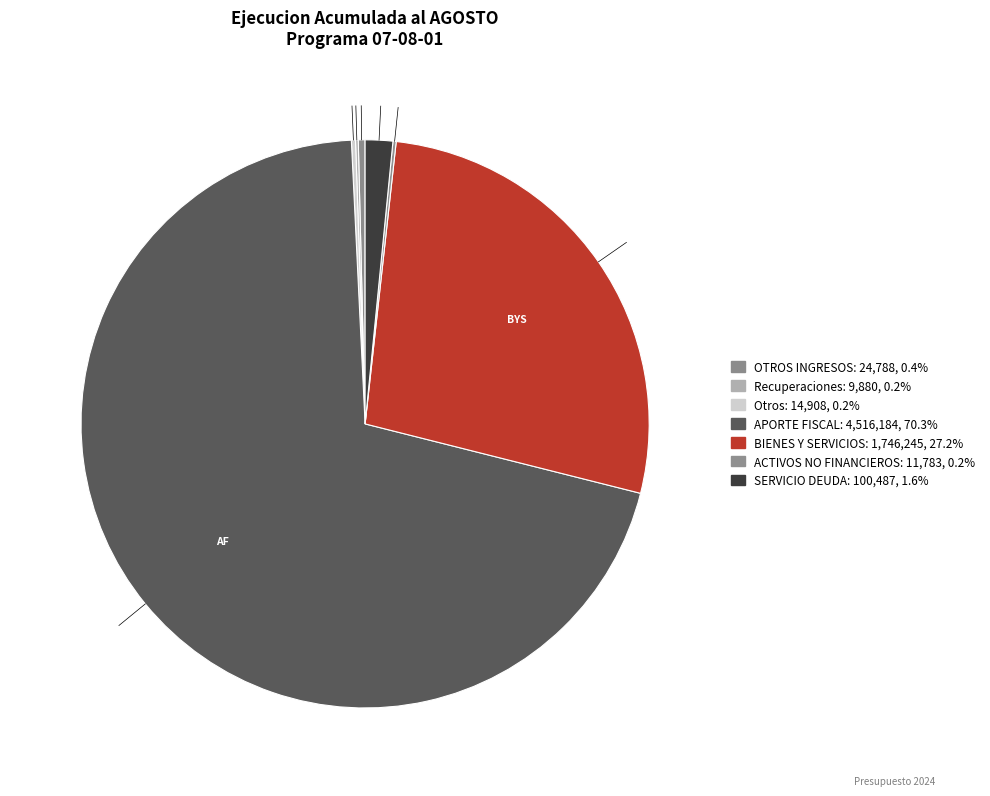

Combined, what portion of the pie is Recuperaciones and Otros?

0.4%